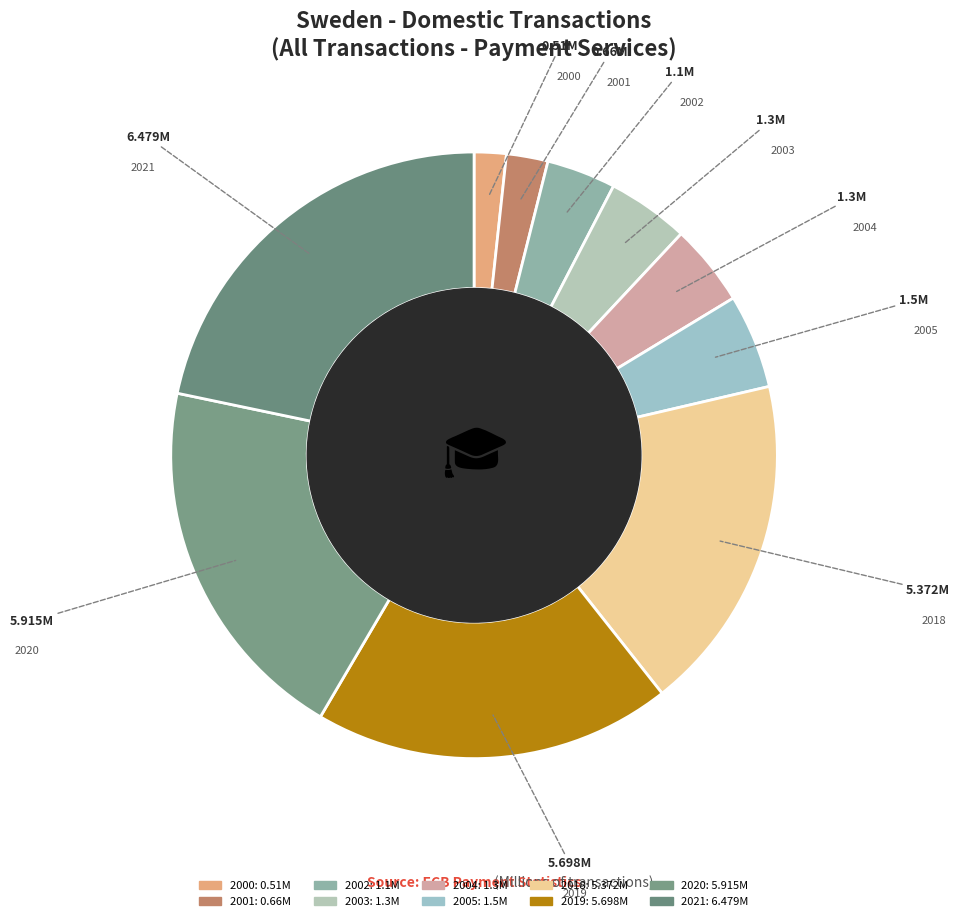

How many slices are in this pie chart?

10